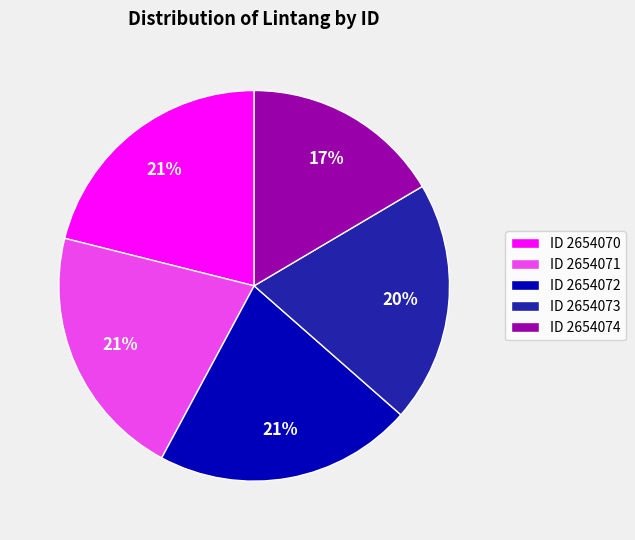

What is the ratio of the value at ID 2654072 to the value at ID 2654070?

1.0